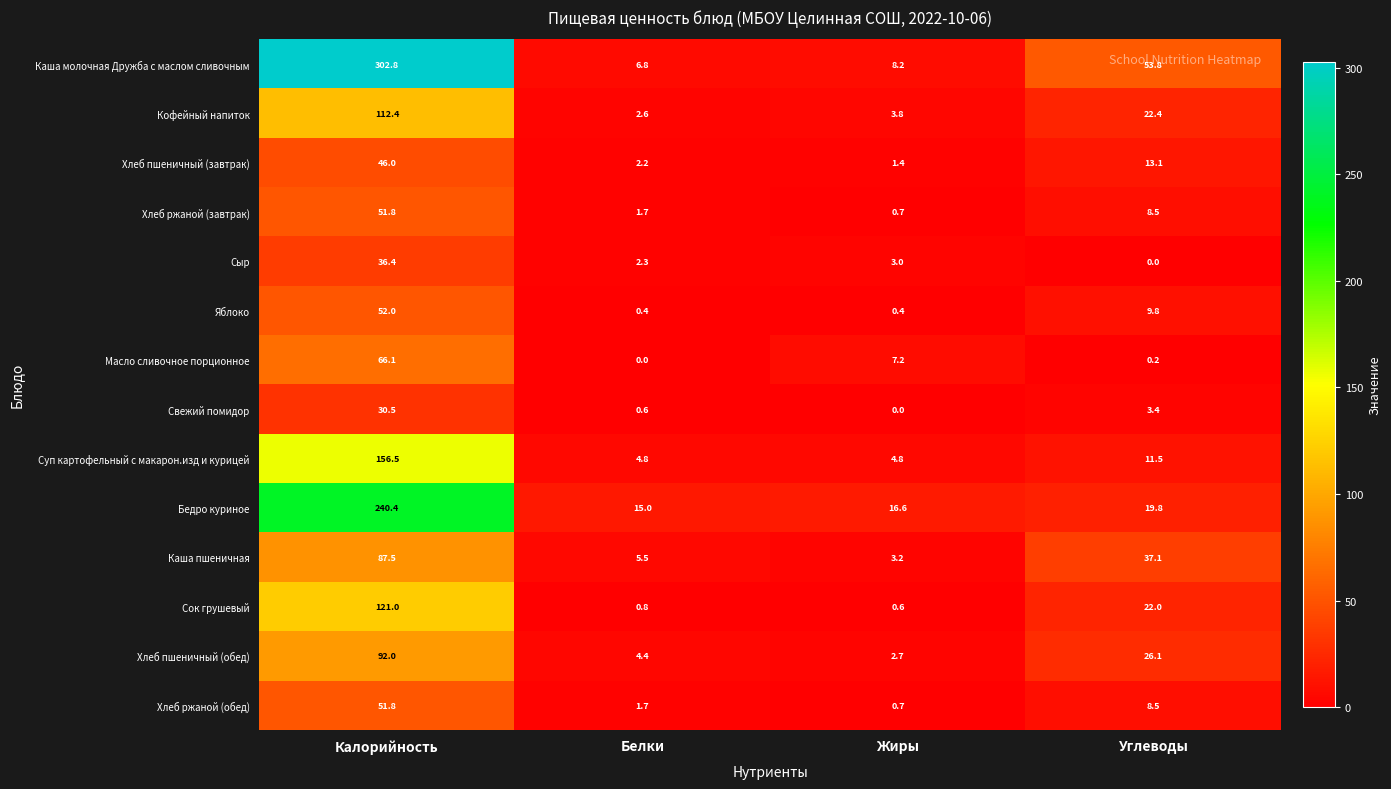

Which series has the largest total across all categories?

Каша молочная Дружба с маслом сливочным